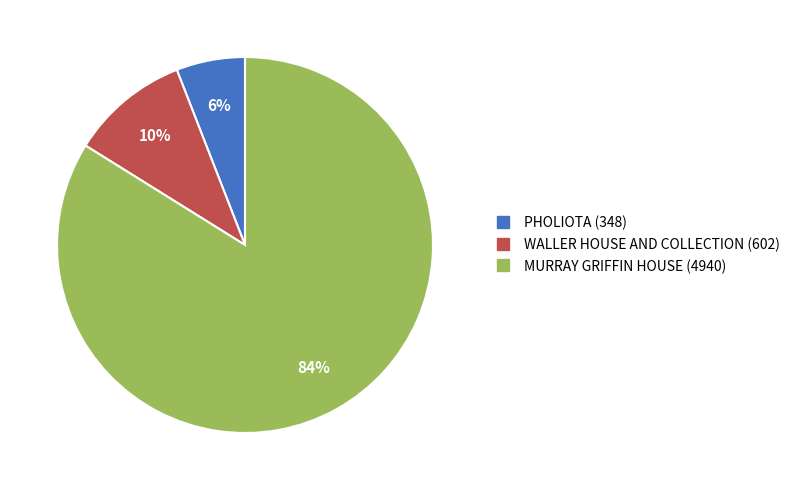

To the nearest percent, what is the combined percentage of PHOLIOTA and MURRAY GRIFFIN HOUSE?

90%